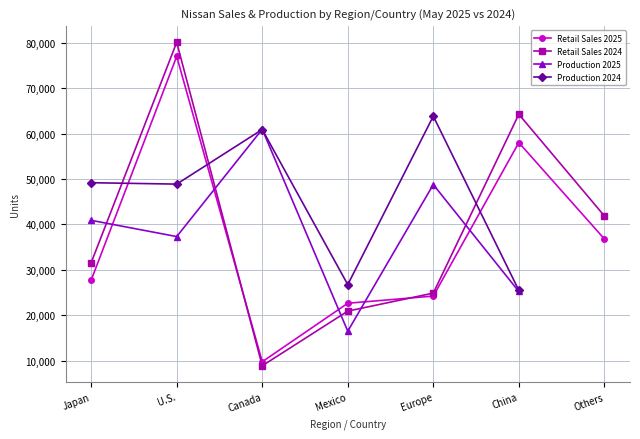

Does the chart have visible grid lines?

Yes